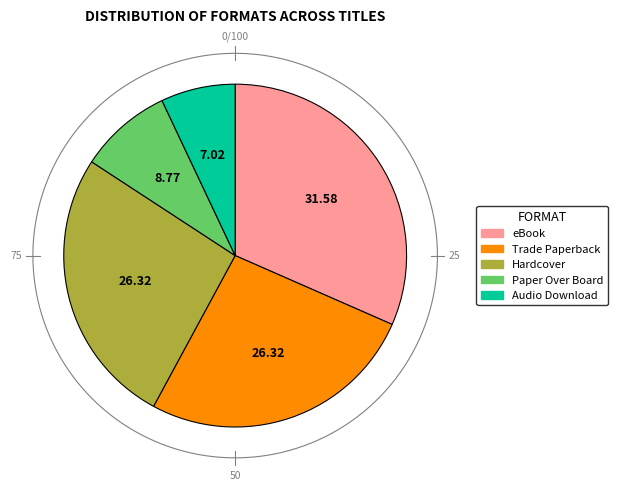

Between Audio Download and Hardcover, which is larger?

Hardcover